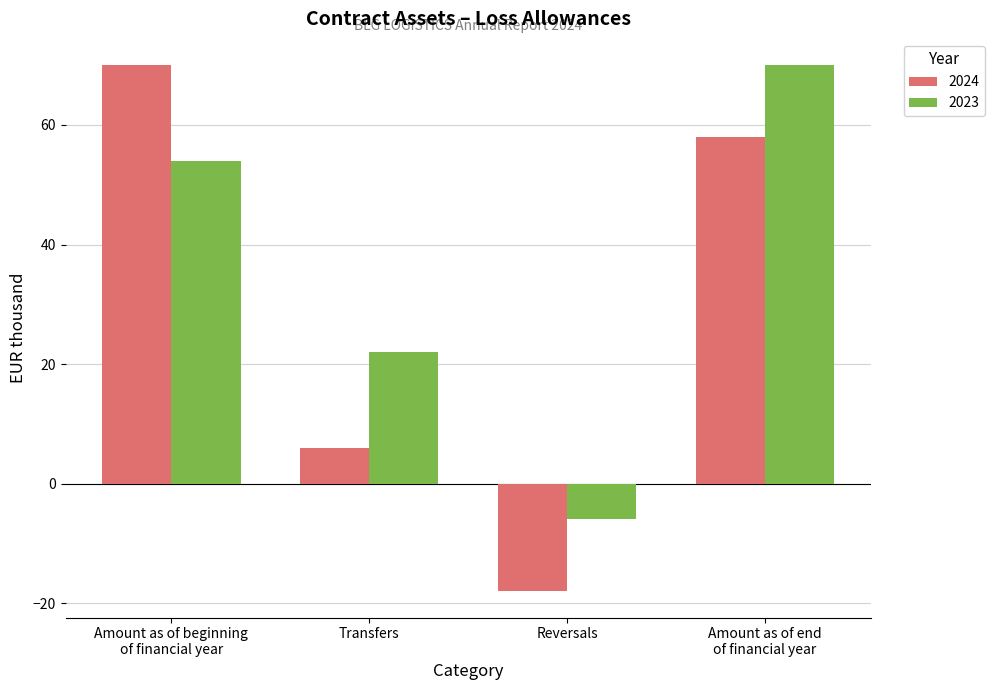

Count the number of data series in this chart.

2